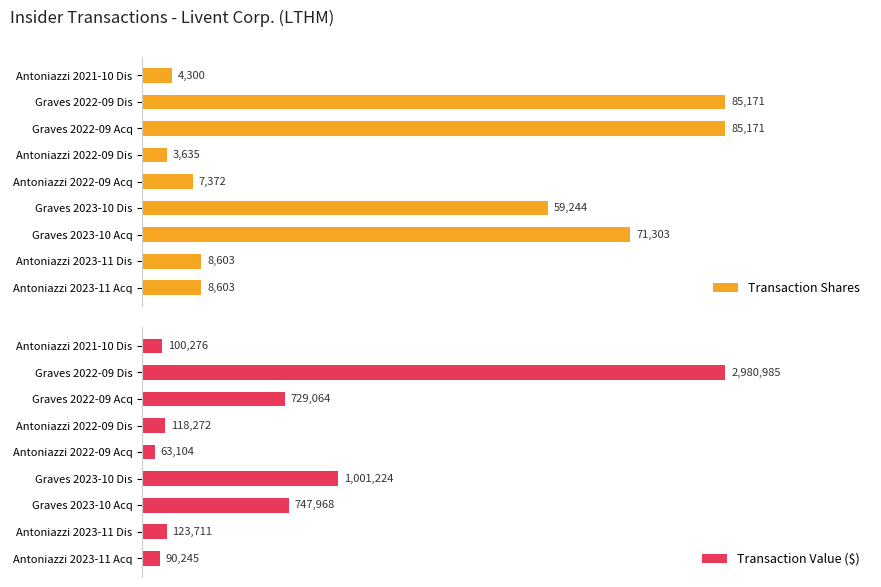

Which series has the largest total across all categories?

Transaction Value ($)